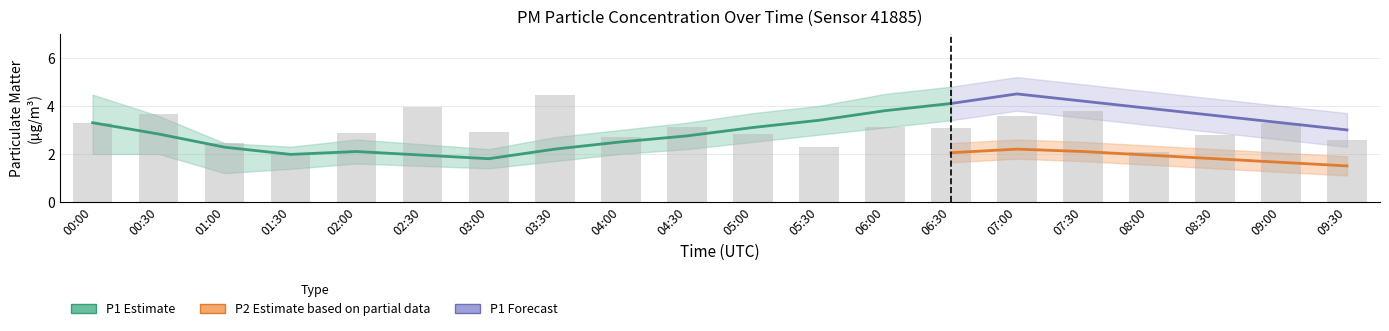

How many categories are shown in the chart?

20